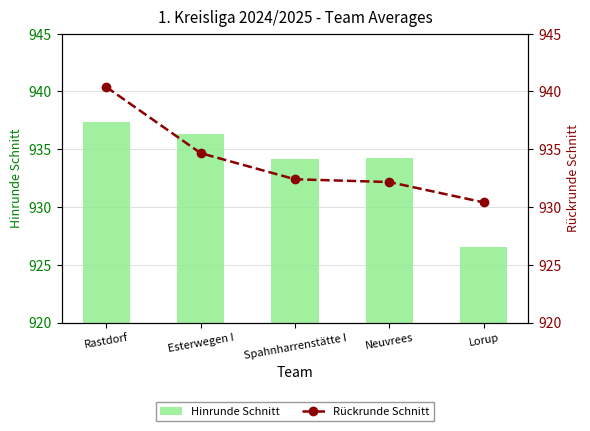

What position from the left is Spahnharrenstätte I?

3